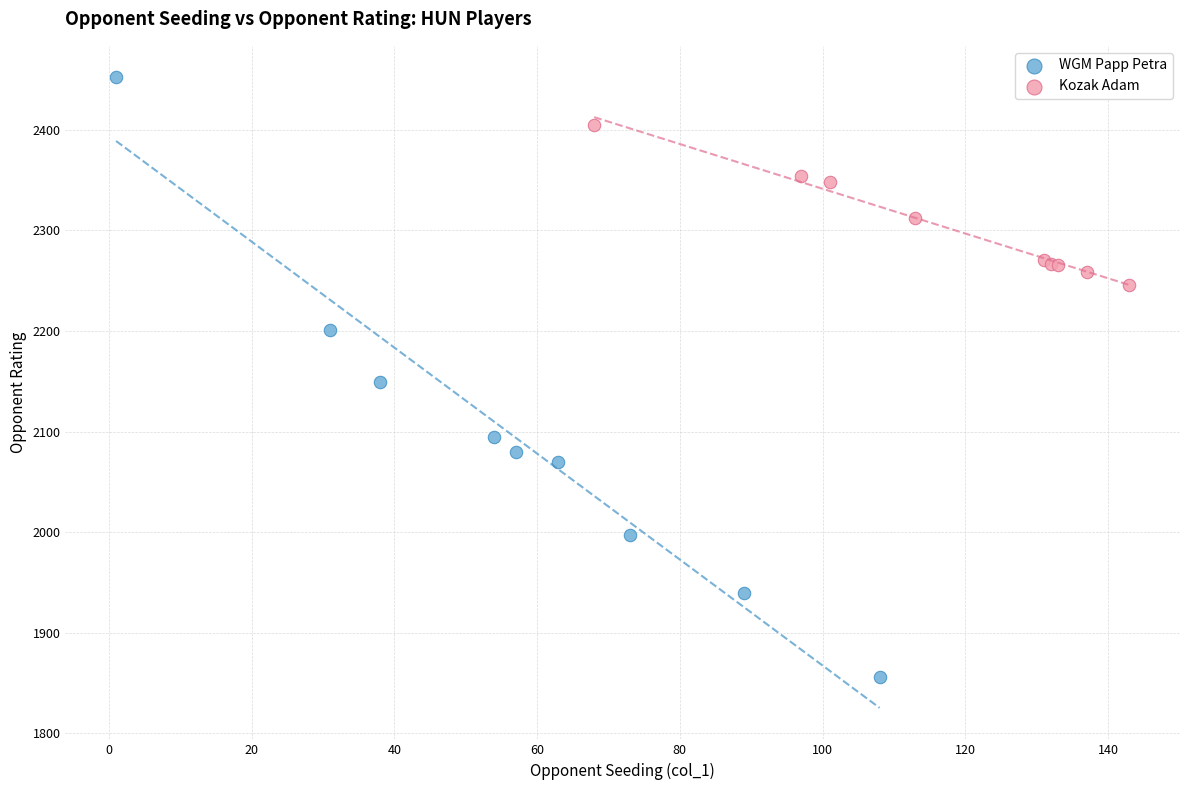

Which series reaches the maximum Y coordinate?

WGM Papp Petra